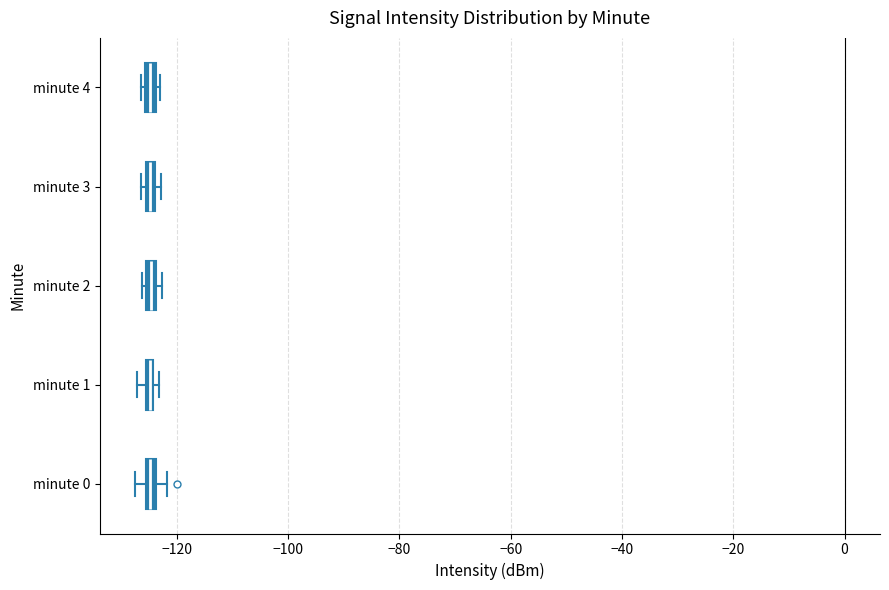

Where is the right edge of the box for minute 0 on the x-axis? The values are not printed on the chart, so give them approximately, as read against the axis.

-124